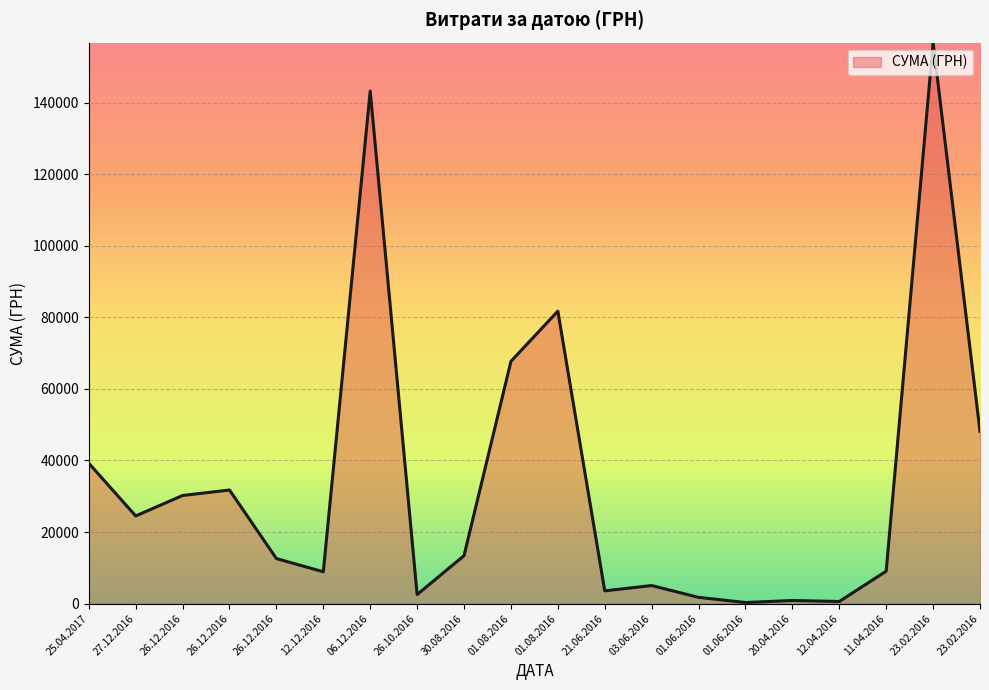

The value at 21.06.2016 is 3566.8. True or false?

True